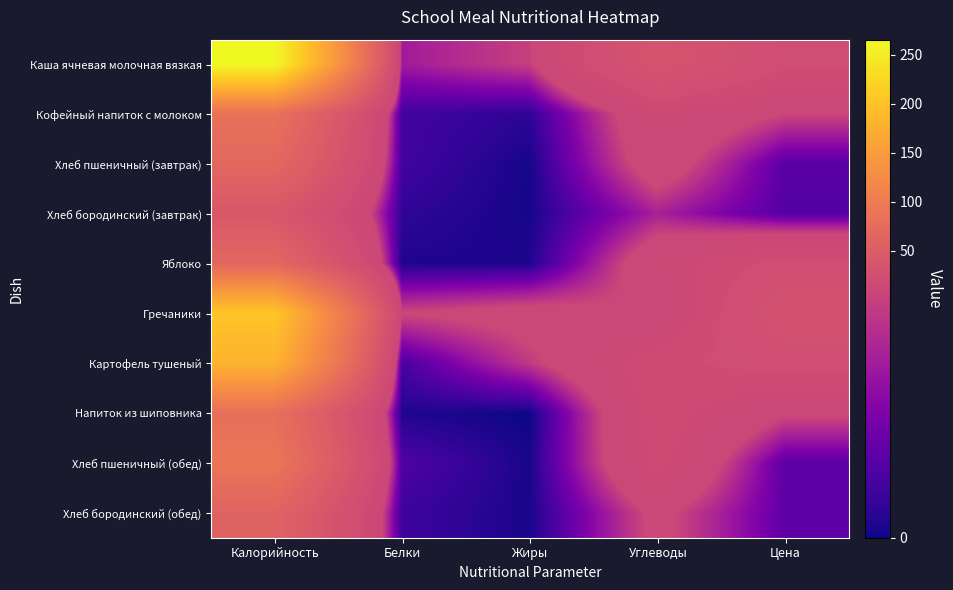

Reading left to right, transcribe all the data shown in this chart.

Каша ячневая молочная вязкая: Калорийность=265.4	Белки=7.7	Жиры=10.6	Углеводы=34.9	Цена=21.9
Кофейный напиток с молоком: Калорийность=83.2	Белки=2.3	Жиры=1.2	Углеводы=15.8	Цена=11.0
Хлеб пшеничный (завтрак): Калорийность=67.6	Белки=2.3	Жиры=0.3	Углеводы=14.0	Цена=3.4
Хлеб бородинский (завтрак): Калорийность=40.3	Белки=1.4	Жиры=0.3	Углеводы=8.1	Цена=3.2
Яблоко: Калорийность=66.6	Белки=0.6	Жиры=0.6	Углеводы=14.7	Цена=22.7
Гречаники: Калорийность=204.4	Белки=11.1	Жиры=12.9	Углеводы=11.0	Цена=31.2
Картофель тушеный: Калорийность=179.7	Белки=2.6	Жиры=10.0	Углеводы=19.8	Цена=23.1
Напиток из шиповника: Калорийность=79.8	Белки=0.7	Жиры=0.0	Углеводы=19.3	Цена=11.6
Хлеб пшеничный (обед): Калорийность=90.1	Белки=3.0	Жиры=0.4	Углеводы=18.7	Цена=3.6
Хлеб бородинский (обед): Калорийность=60.5	Белки=2.0	Жиры=0.4	Углеводы=12.2	Цена=3.8